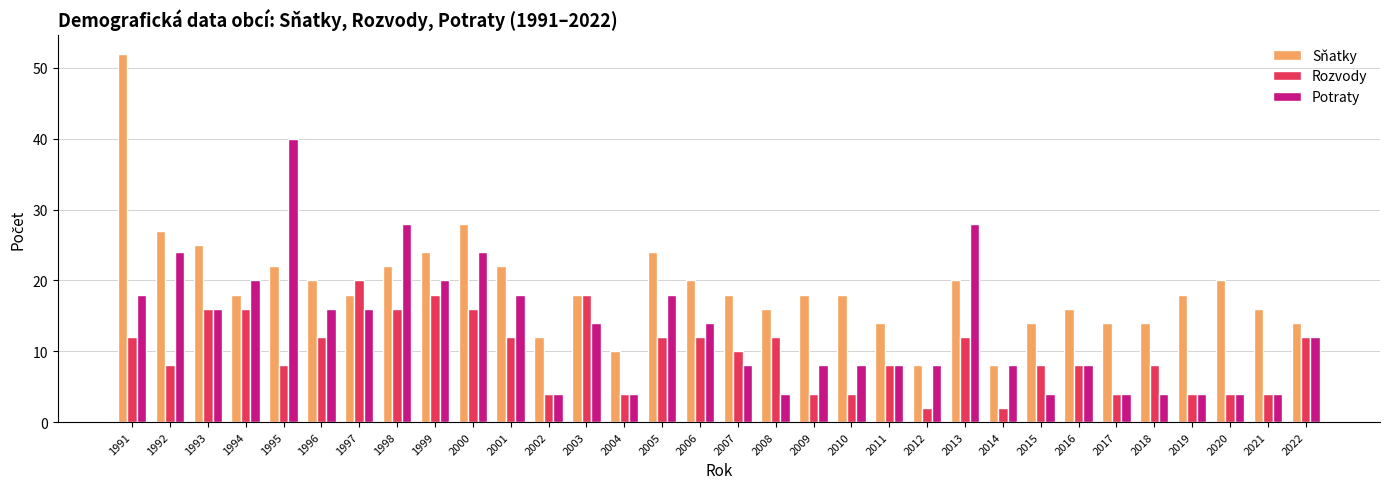

Which series has the largest range (max minus min)?

Sňatky